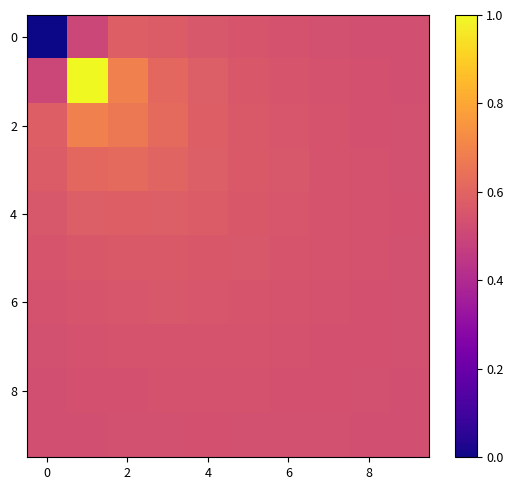

How many series are shown in this chart?

10